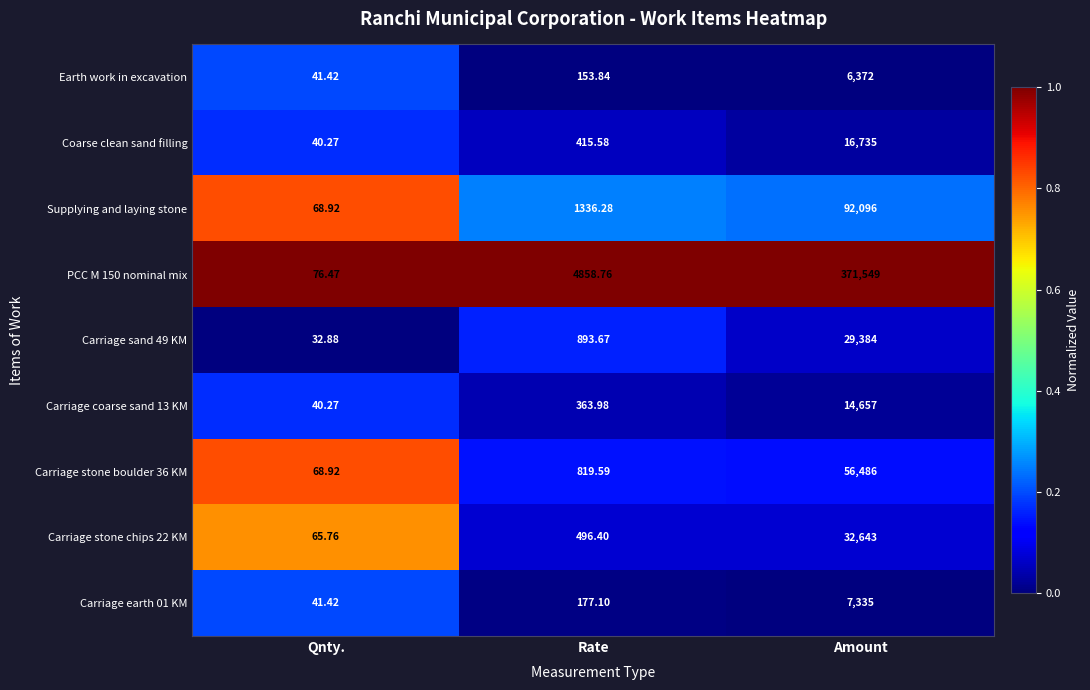

Rank the series by their maximum value, from lowest to highest.

Earth work in excavation, Carriage earth 01 KM, Carriage coarse sand 13 KM, Coarse clean sand filling, Carriage sand 49 KM, Carriage stone chips 22 KM, Carriage stone boulder 36 KM, Supplying and laying stone, PCC M 150 nominal mix